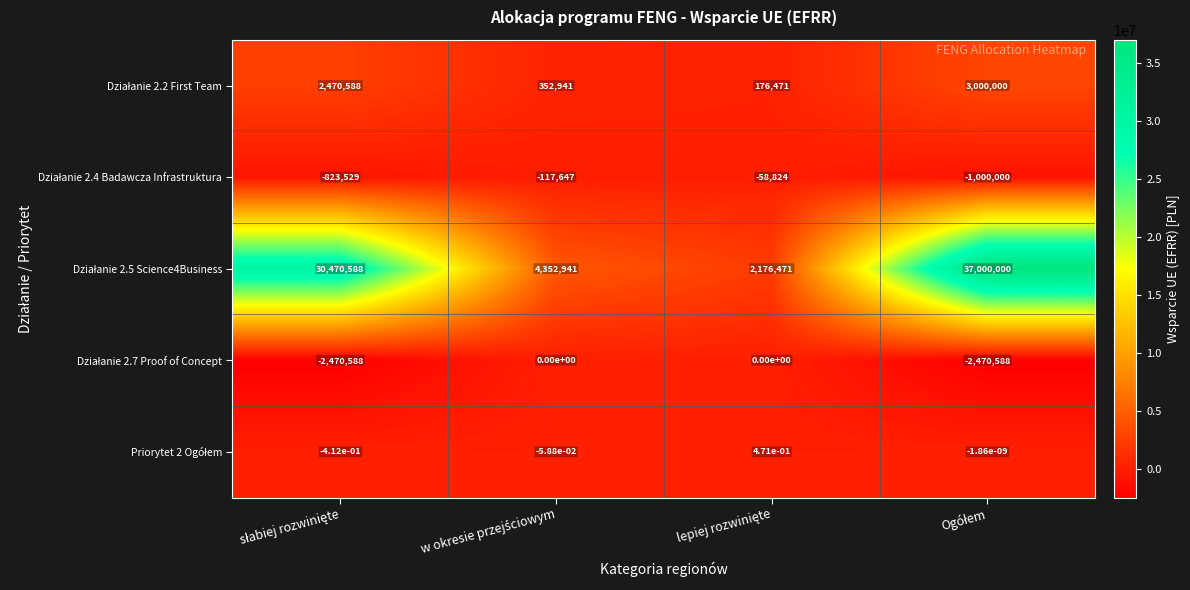

Which has a higher value, słabiej rozwinięte or Ogółem?

Ogółem